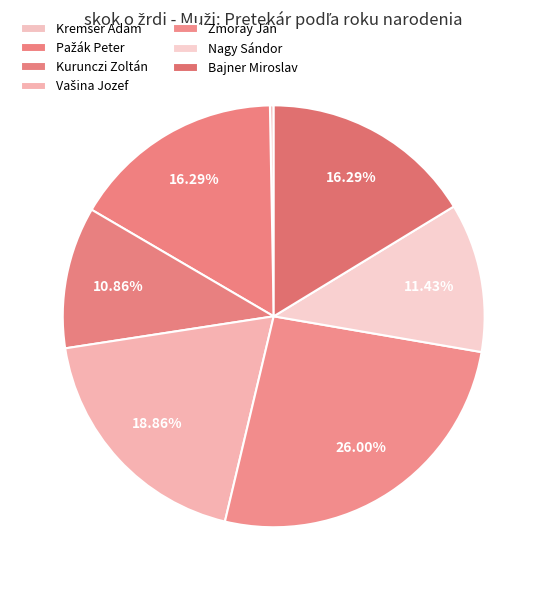

Between Bajner Miroslav and Vašina Jozef, which is larger?

Vašina Jozef